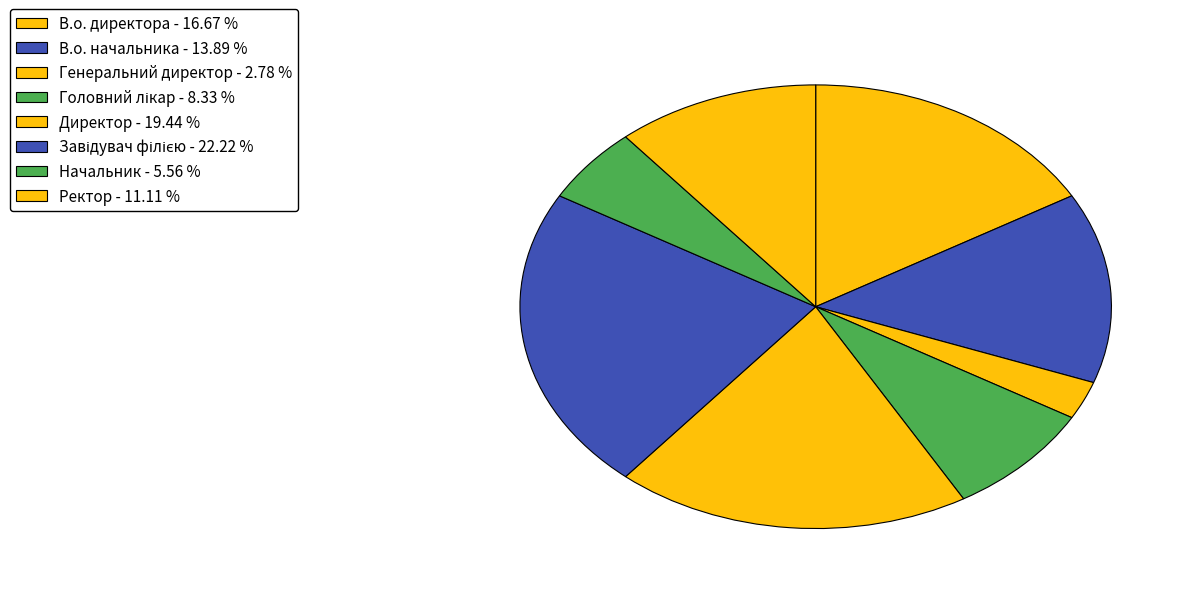

To the nearest percent, what percentage of the pie is Завідувач філією?

22%